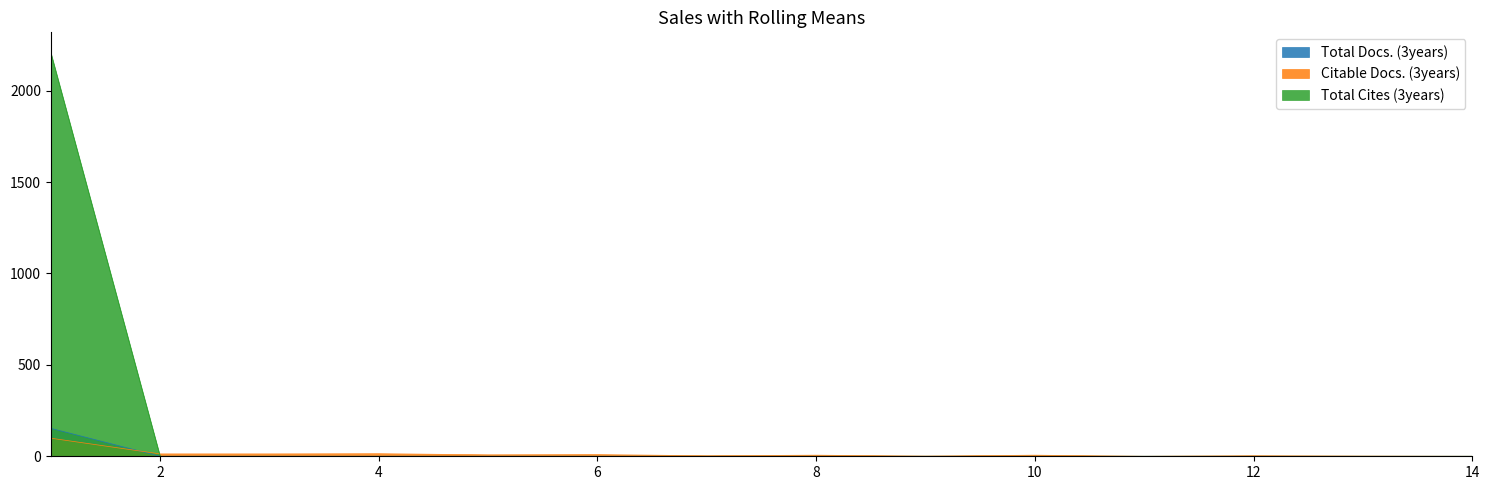

What is the difference between the maximum and minimum values in the Total Cites (3years) series?

2209